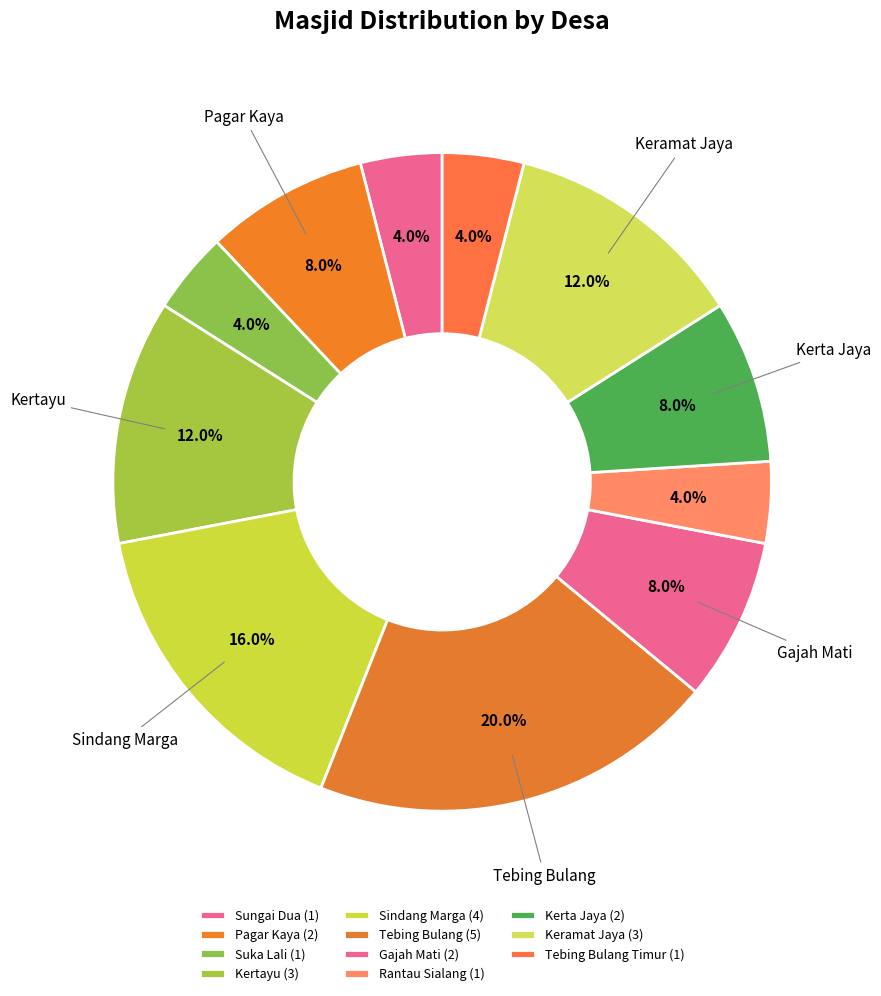

How many segments does this pie chart have?

11